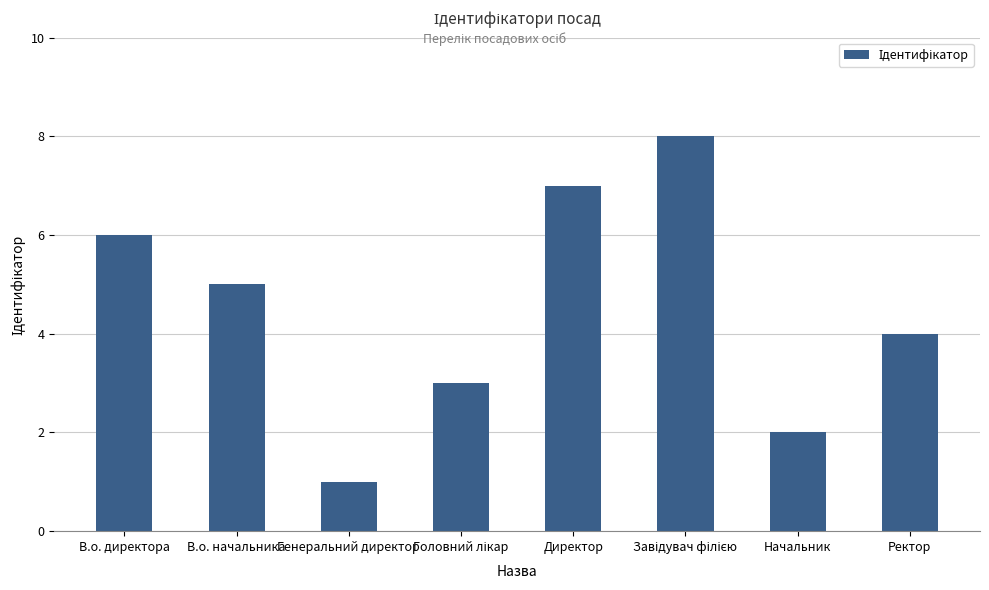

What is the sum of all values?

36